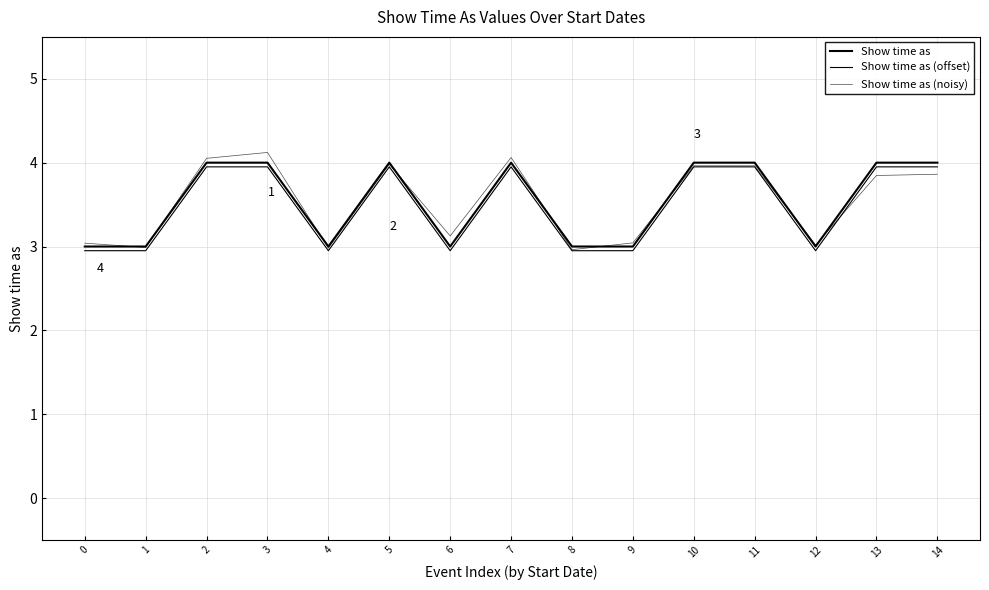

How many intersections are there between Show time as (noisy) and Show time as (offset)?

1